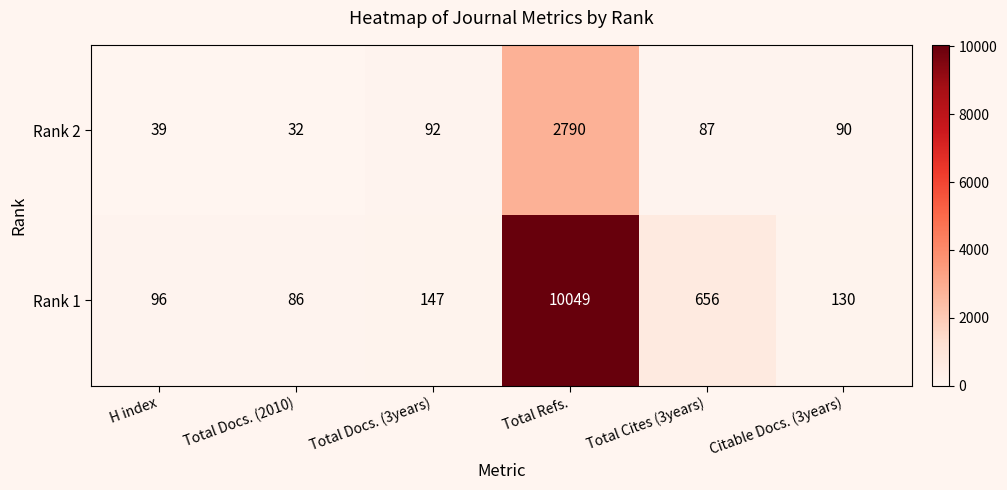

At how many categories does at least one series exceed 7772?

1